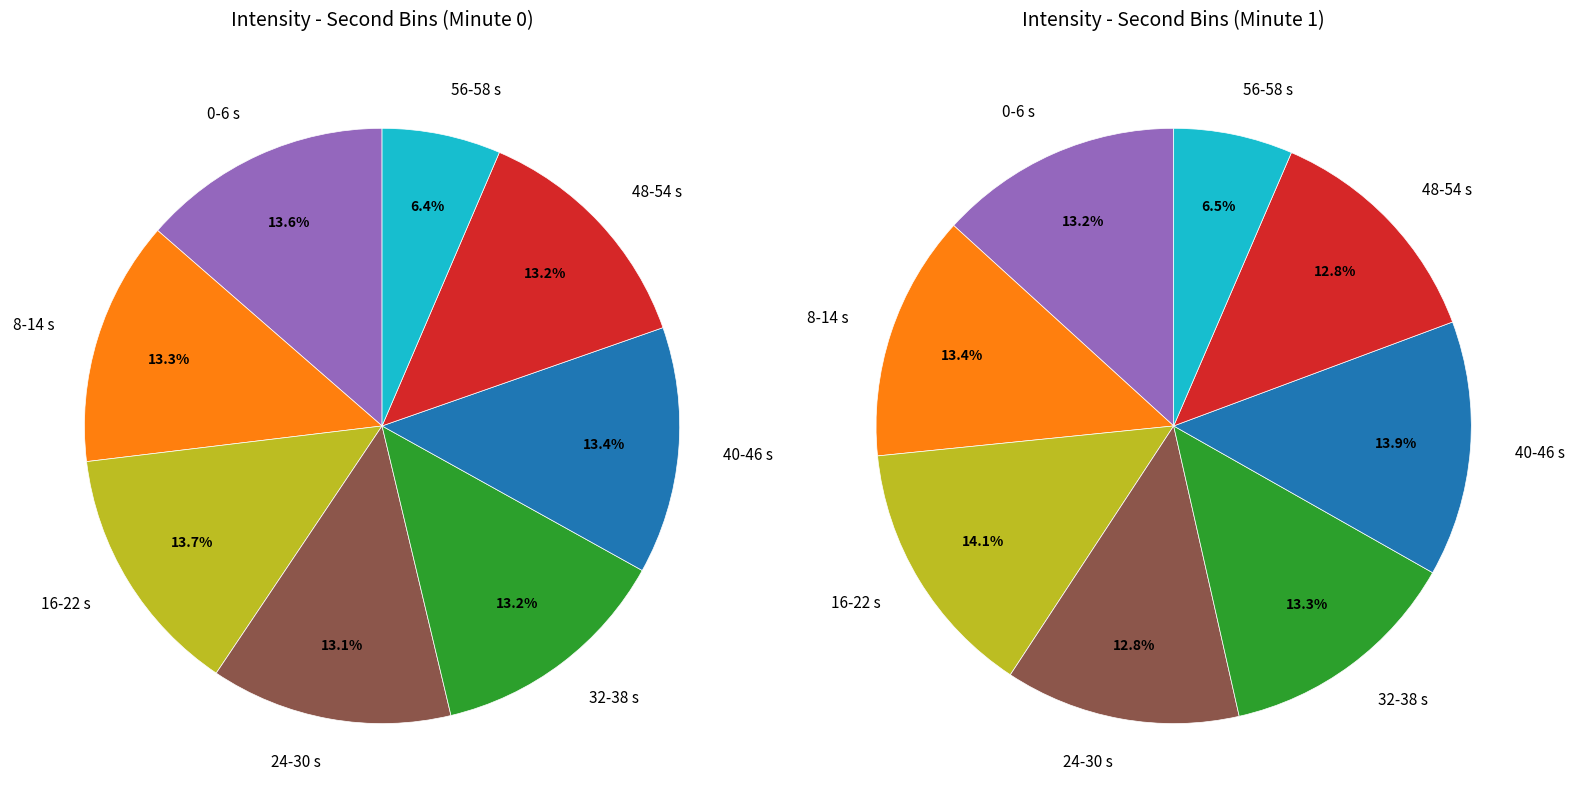

Is there a majority slice in this chart?

No